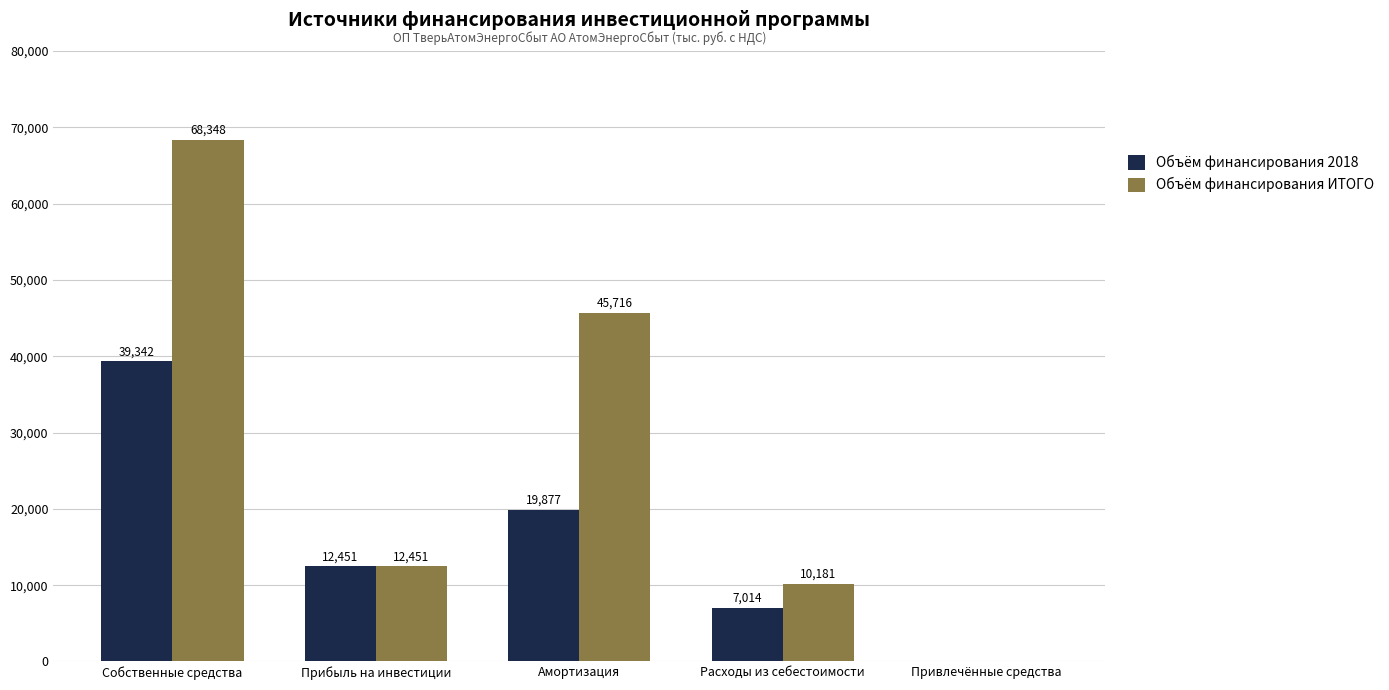

Which series has the largest total across all categories?

Объём финансирования ИТОГО